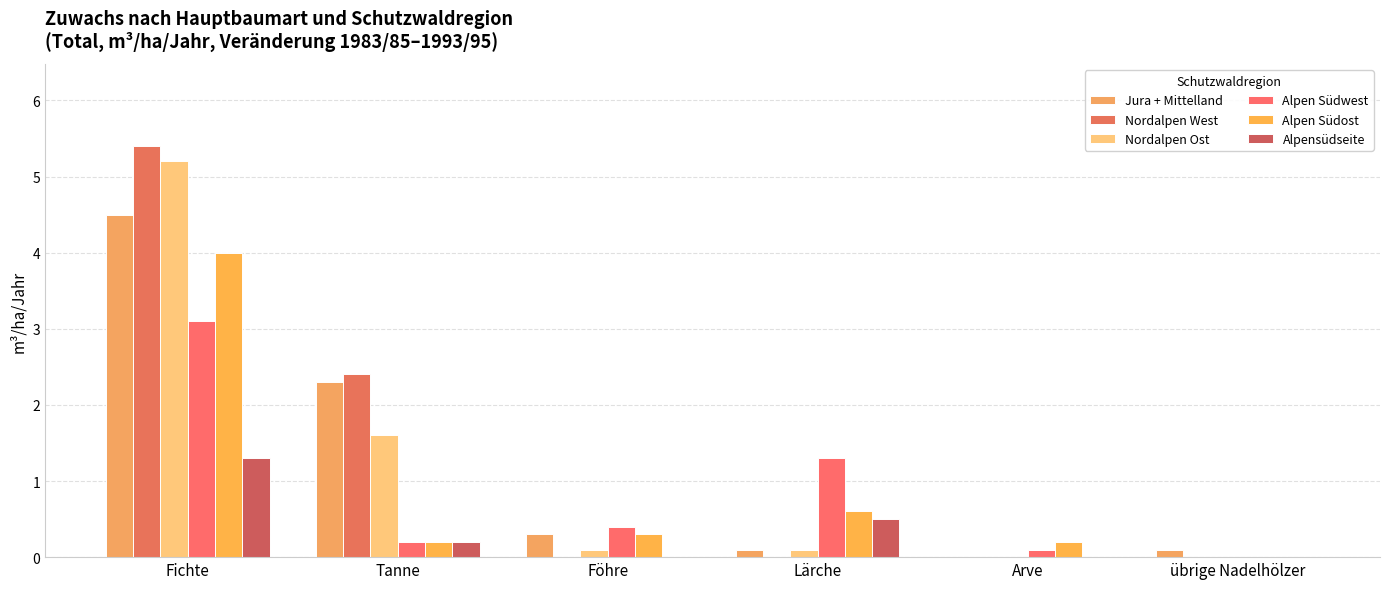

Reading right to left, extract all data points from this chart.

Jura + Mittelland: übrige Nadelhölzer=0.1	Arve=0.0	Lärche=0.1	Föhre=0.3	Tanne=2.3	Fichte=4.5
Nordalpen West: übrige Nadelhölzer=0.0	Arve=0.0	Lärche=0.0	Föhre=0.0	Tanne=2.4	Fichte=5.4
Nordalpen Ost: übrige Nadelhölzer=0.0	Arve=0.0	Lärche=0.1	Föhre=0.1	Tanne=1.6	Fichte=5.2
Alpen Südwest: übrige Nadelhölzer=0.0	Arve=0.1	Lärche=1.3	Föhre=0.4	Tanne=0.2	Fichte=3.1
Alpen Südost: übrige Nadelhölzer=0.0	Arve=0.2	Lärche=0.6	Föhre=0.3	Tanne=0.2	Fichte=4.0
Alpensüdseite: übrige Nadelhölzer=0.0	Arve=0.0	Lärche=0.5	Föhre=0.0	Tanne=0.2	Fichte=1.3